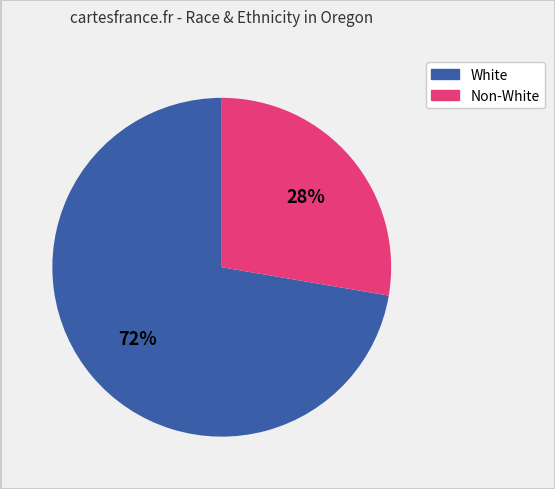

Is there a majority slice in this chart?

Yes